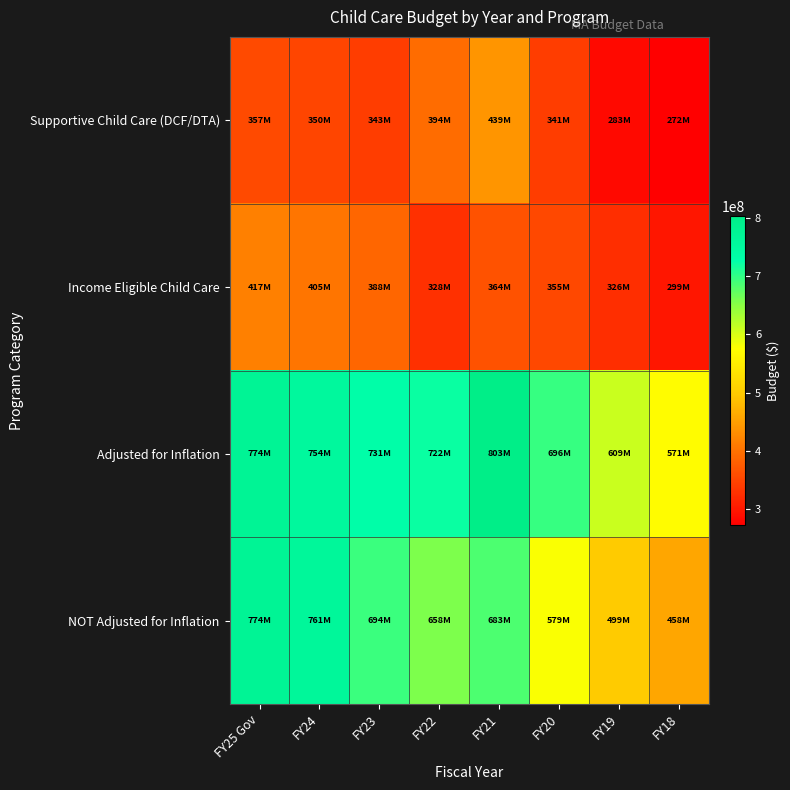

At which category is the sum across all series the highest?

FY25 Gov